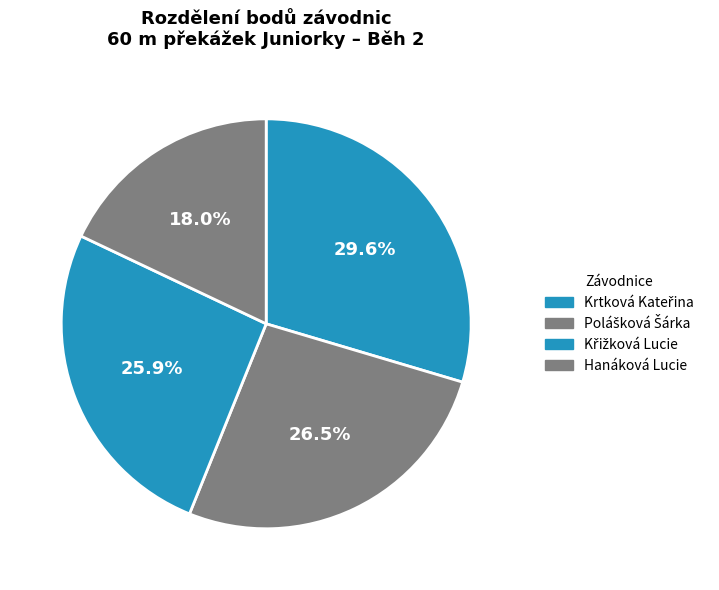

What is the total percentage of Krtková Kateřina and Polášková Šárka?

56.1%